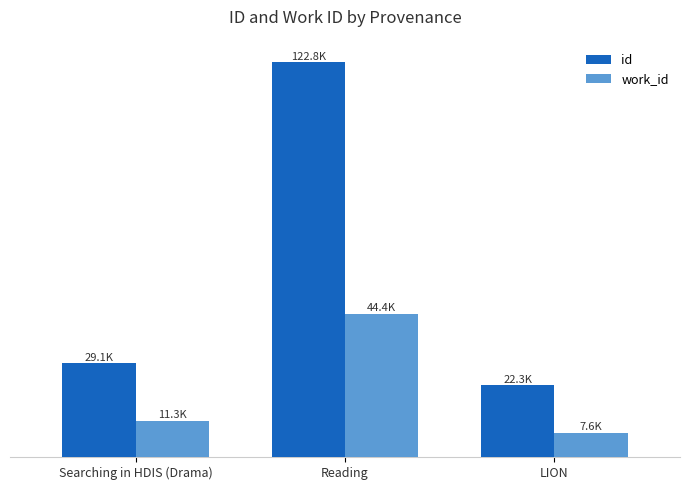

Reading left to right, what are all the values shown in this chart?

id: 29090	122753	22295
work_id: 11265	44424	7619